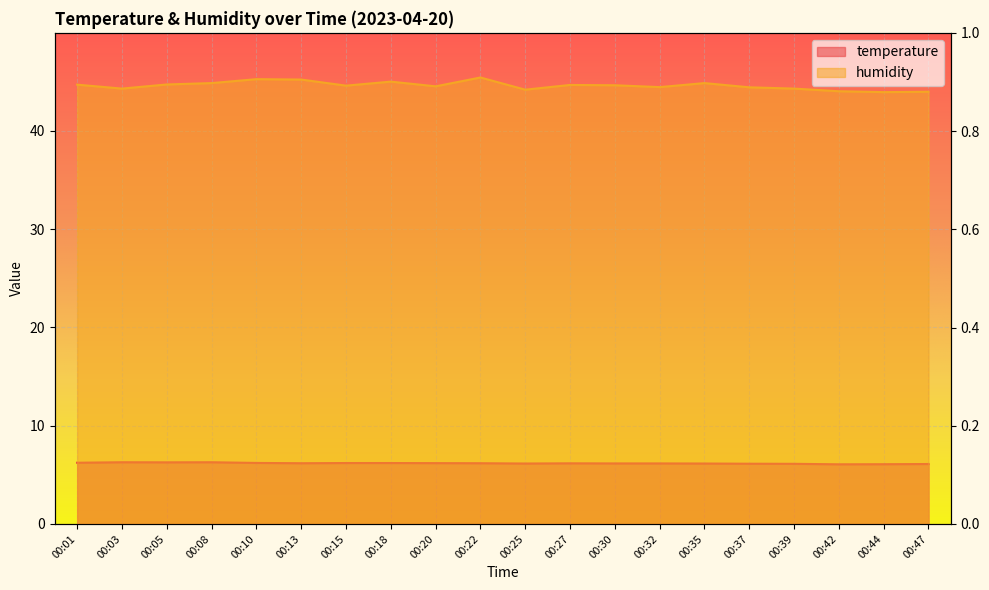

Reading right to left, what are all the values shown in this chart?

temperature: 6.1	6.1	6.1	6.1	6.1	6.2	6.2	6.2	6.2	6.2	6.2	6.2	6.2	6.2	6.2	6.2	6.3	6.3	6.3	6.2
humidity: 44.0	44.0	44.0	44.3	44.4	44.9	44.5	44.6	44.7	44.2	45.4	44.5	45.0	44.6	45.2	45.3	44.9	44.7	44.3	44.7